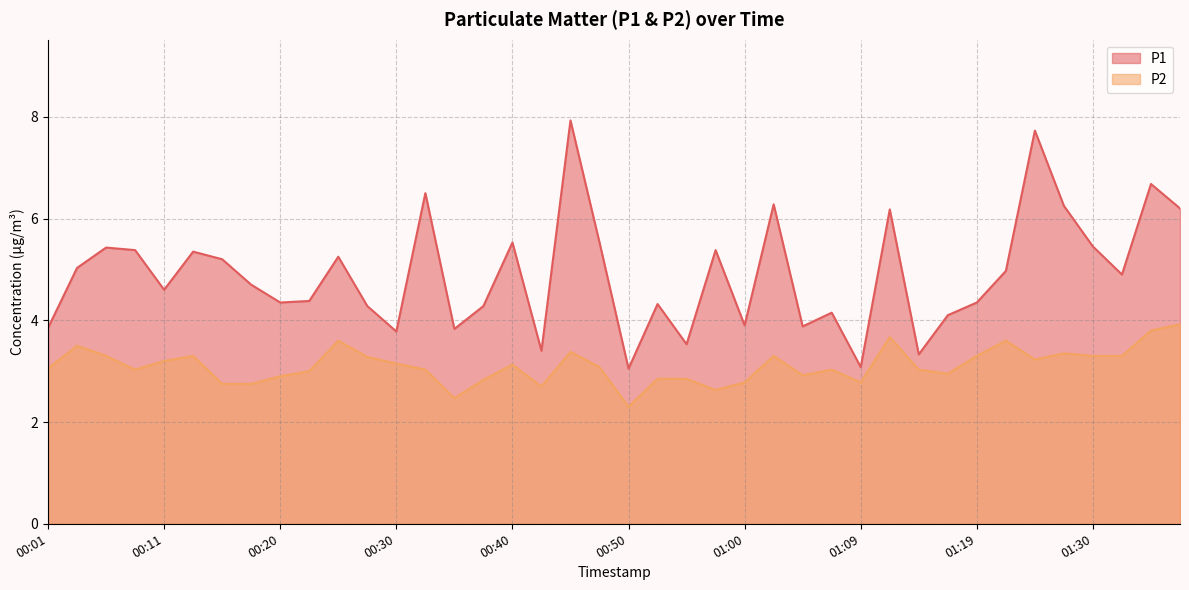

True or false: P2 and P1 cross at least once.

False